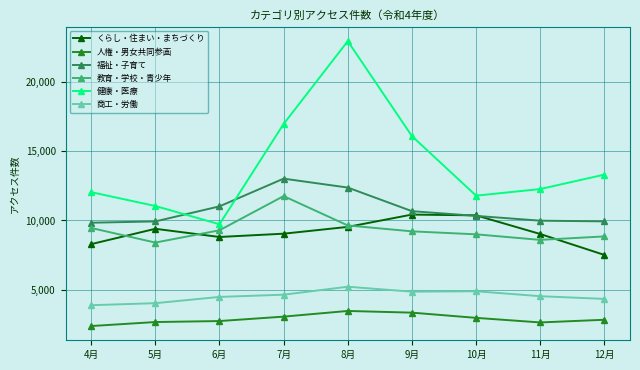

Where do 健康・医療 and 福祉・子育て first cross each other?

5月 and 6月